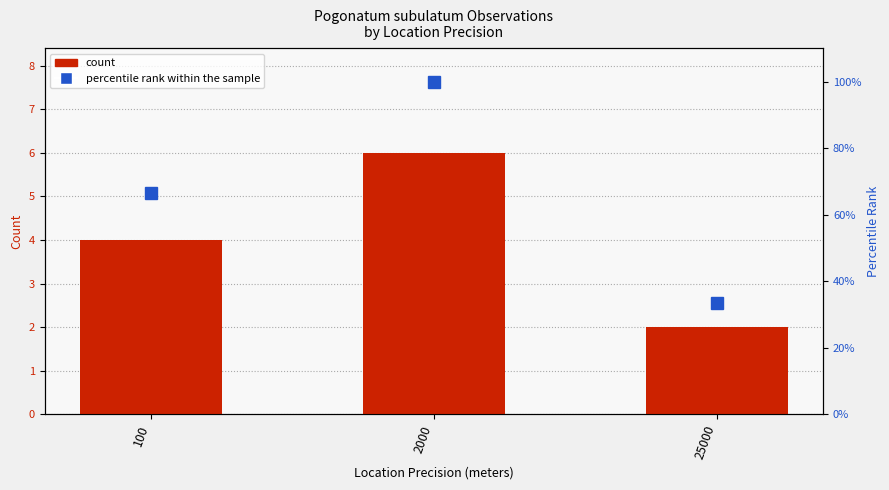

Read the percentile rank within the sample value at 100.

66.7